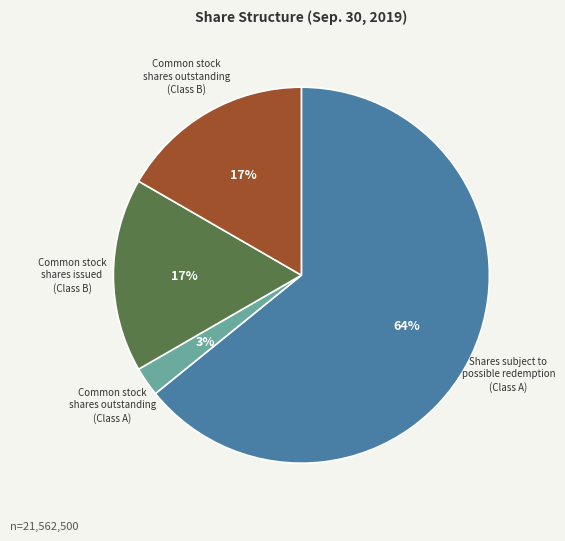

To the nearest percent, what is the average slice percentage?

25%